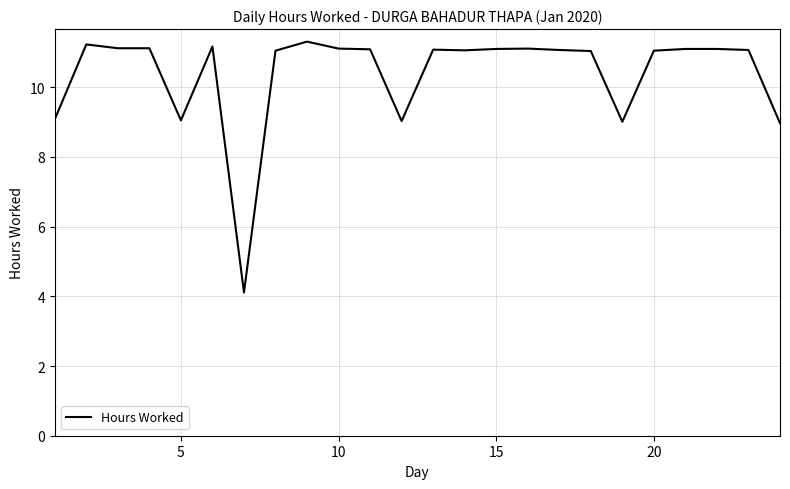

What is the maximum value shown in the chart?

11.3